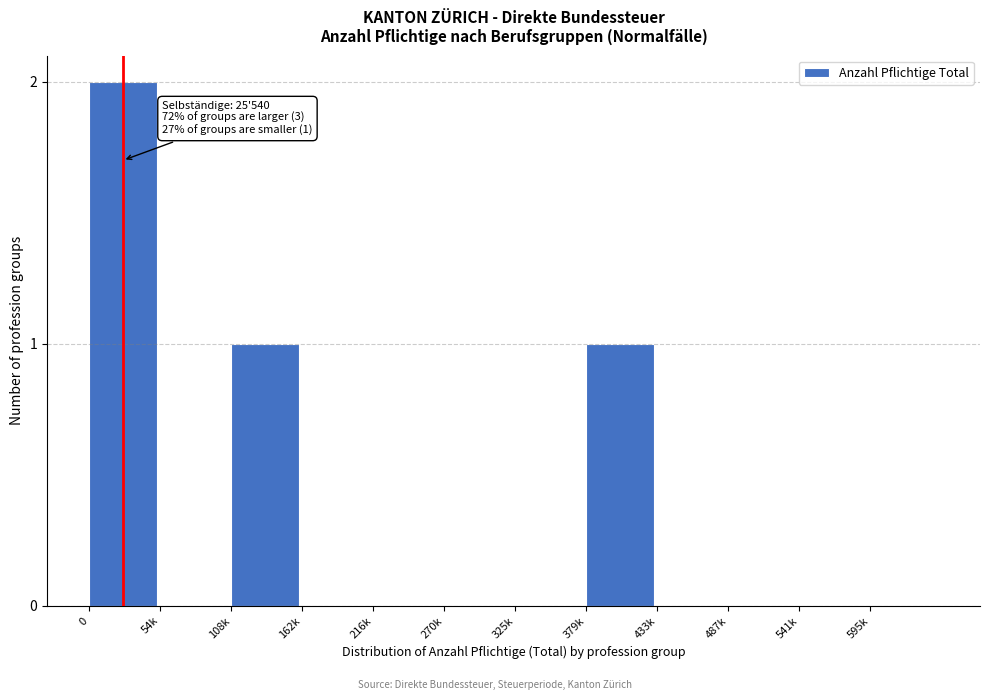

Reading left to right, transcribe all the data shown in this chart.

0=2	54k=0	108k=1	162k=0	216k=0	270k=0	325k=0	379k=1	433k=0	487k=0	541k=0	595k=0